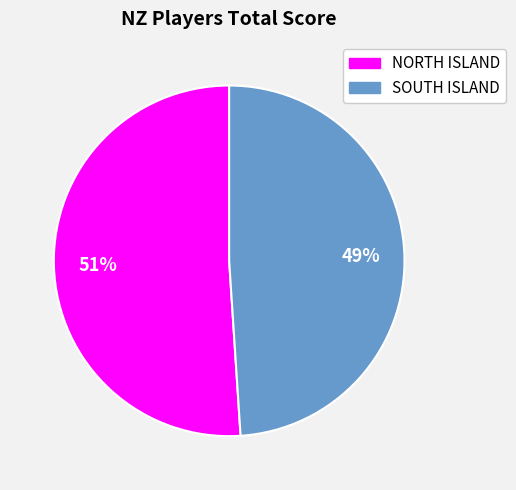

Which has a higher value, SOUTH ISLAND or NORTH ISLAND?

NORTH ISLAND